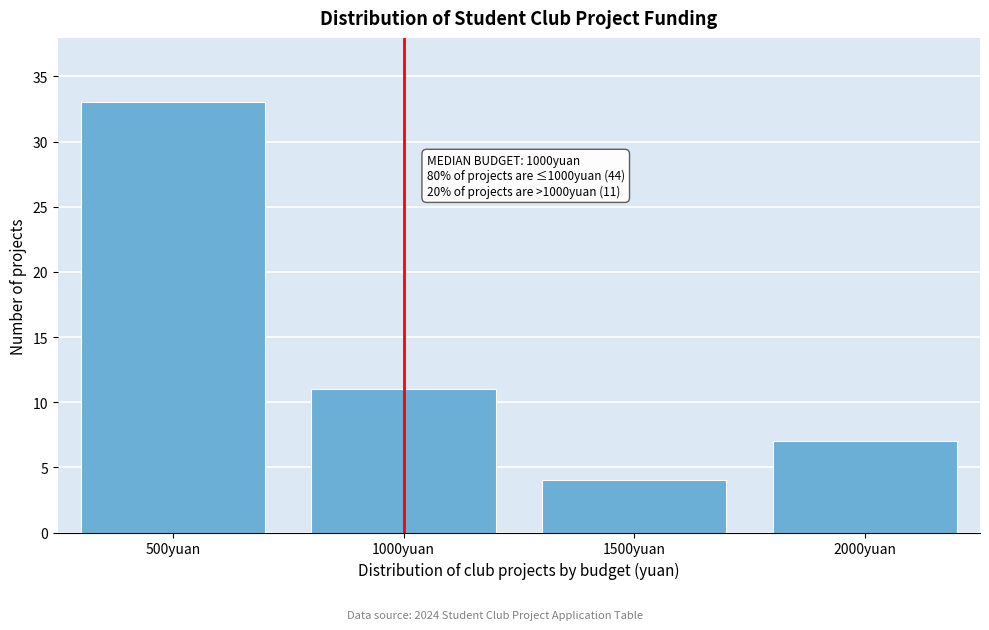

Reading left to right, extract all data points from this chart.

33	11	4	7